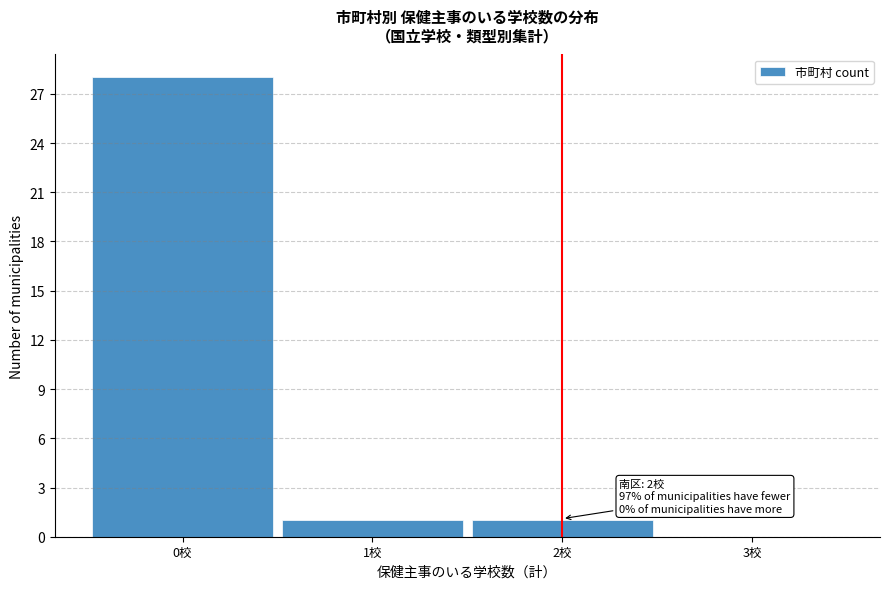

Over which range of the x-axis is the bar tallest?

-0.5 to 0.5